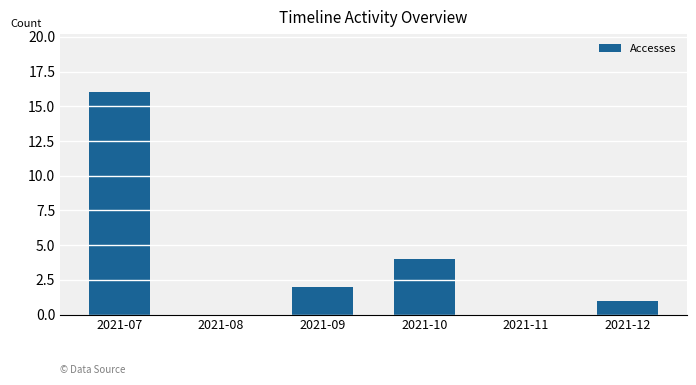

At which category does the chart reach its peak across all series?

2021-07